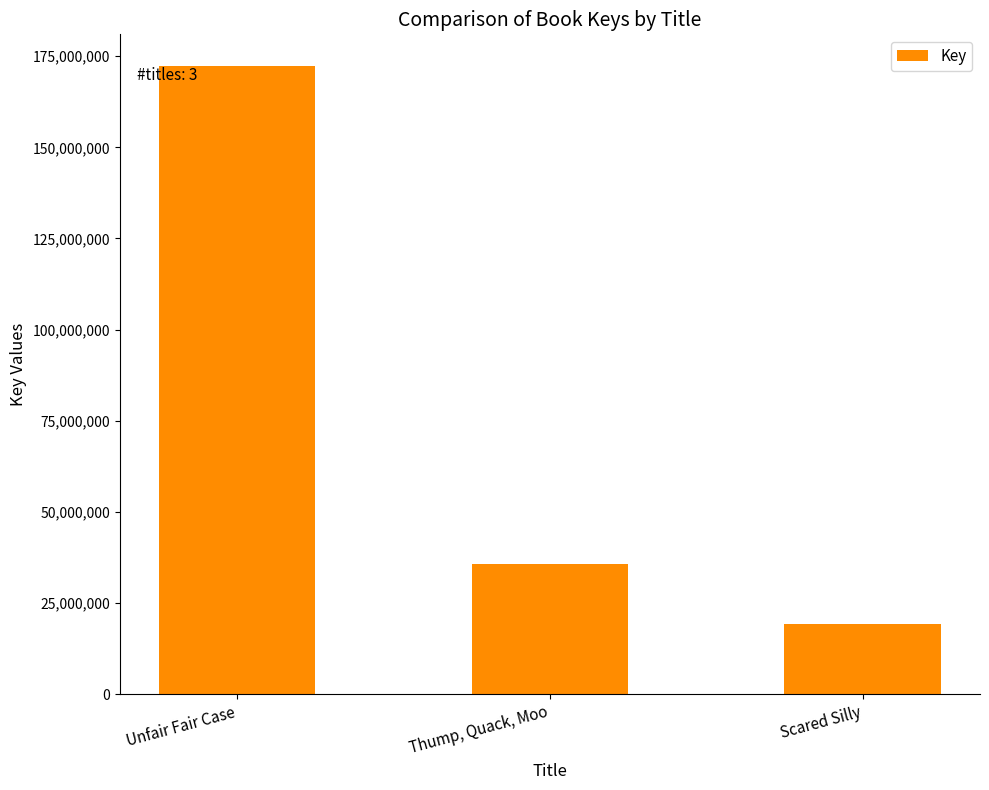

Where is the data nearest to the value 95761703?

Thump, Quack, Moo